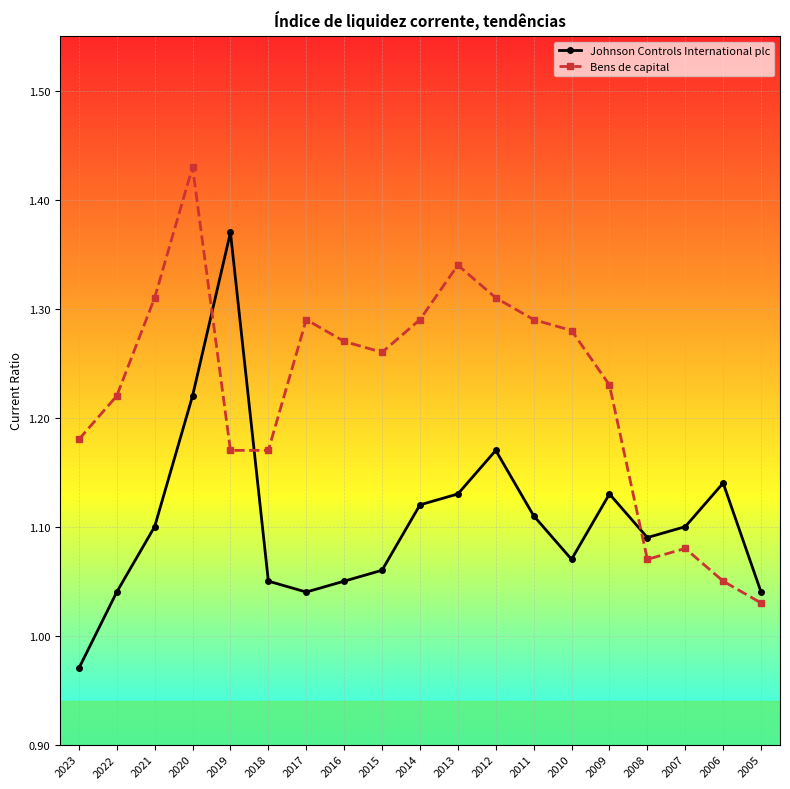

At which category is the sum across all series the highest?

2020